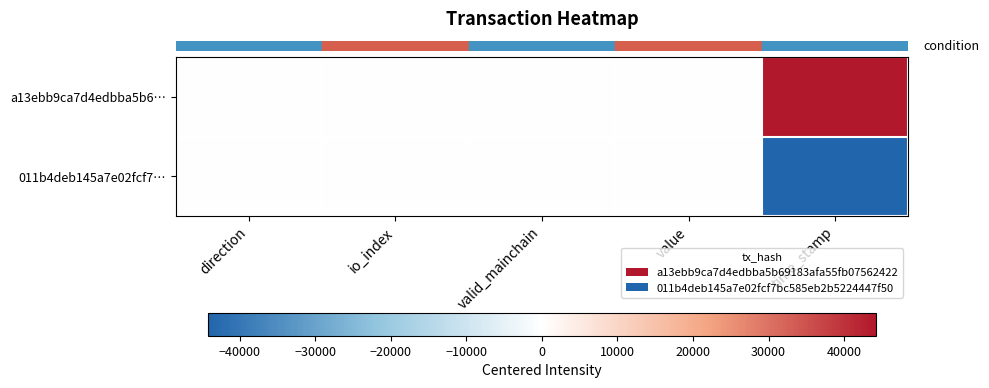

What is the difference between the highest and lowest values at direction?

2.0